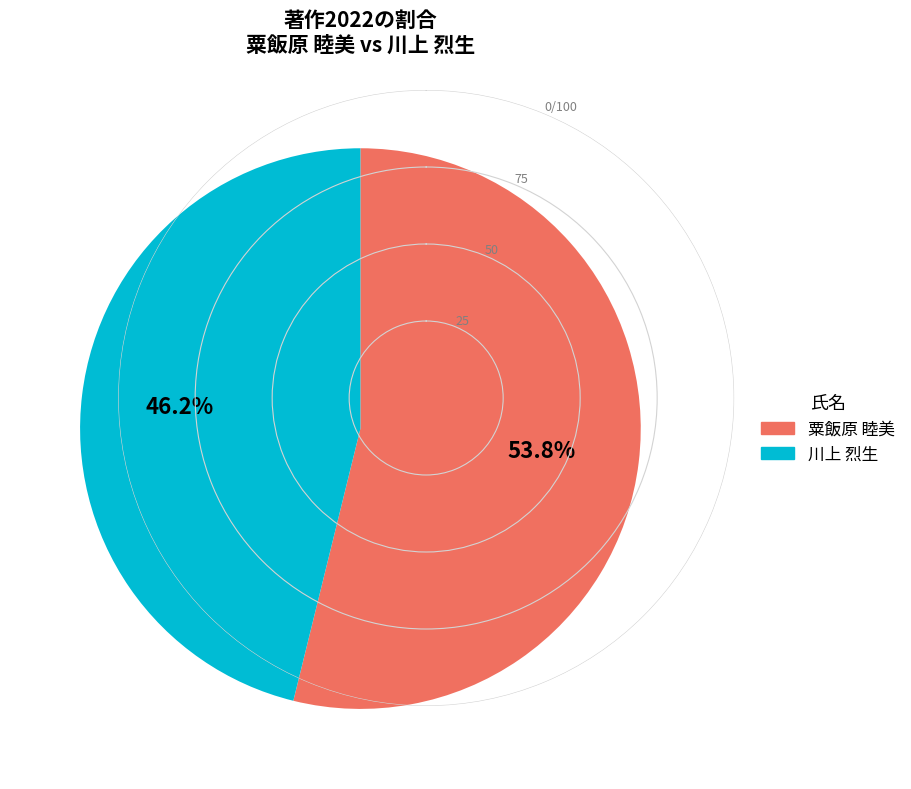

Which has a higher value, 川上 烈生 or 粟飯原 睦美?

粟飯原 睦美